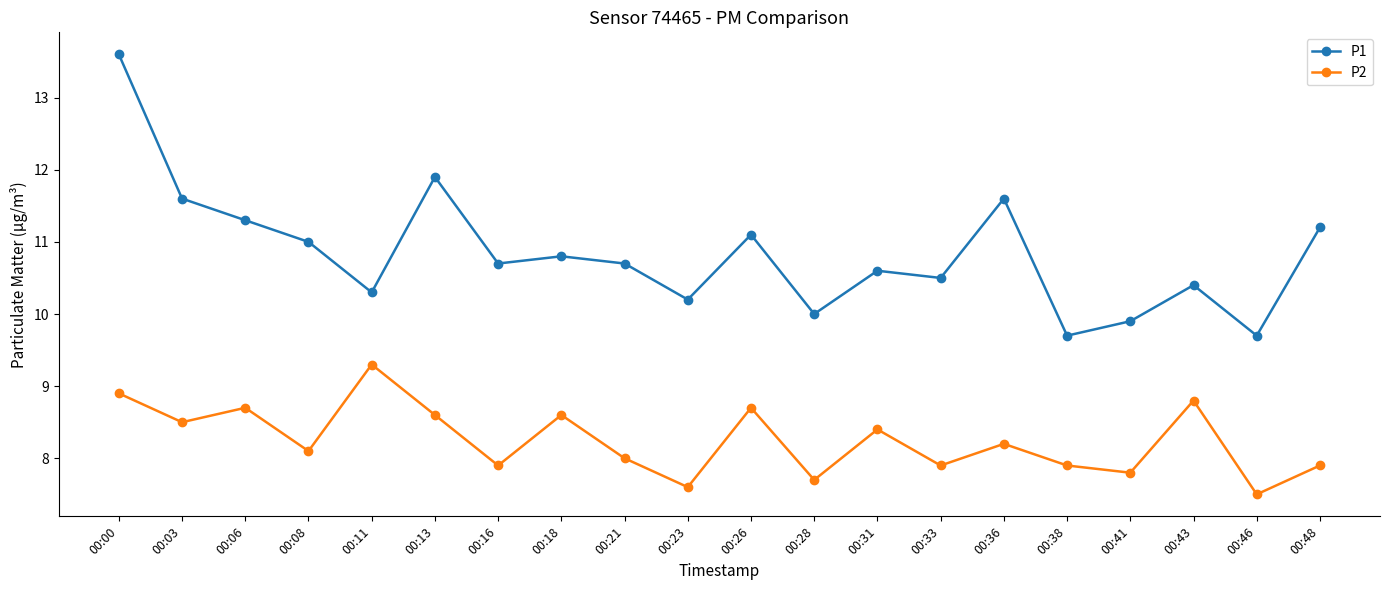

Between 00:03 and 00:31, which series saw the biggest shift?

P1